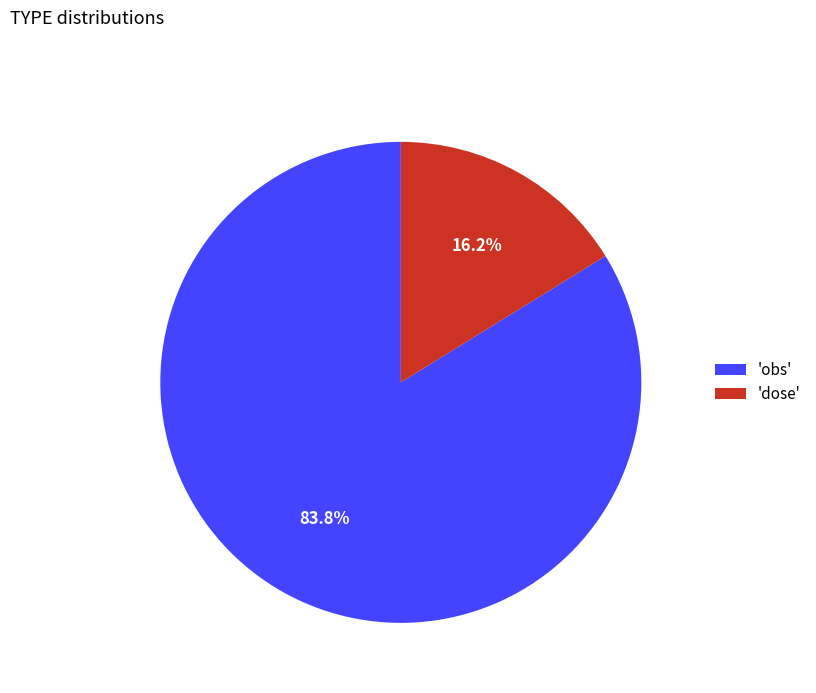

To the nearest percent, what is the difference between the largest and smallest slice percentages?

68%